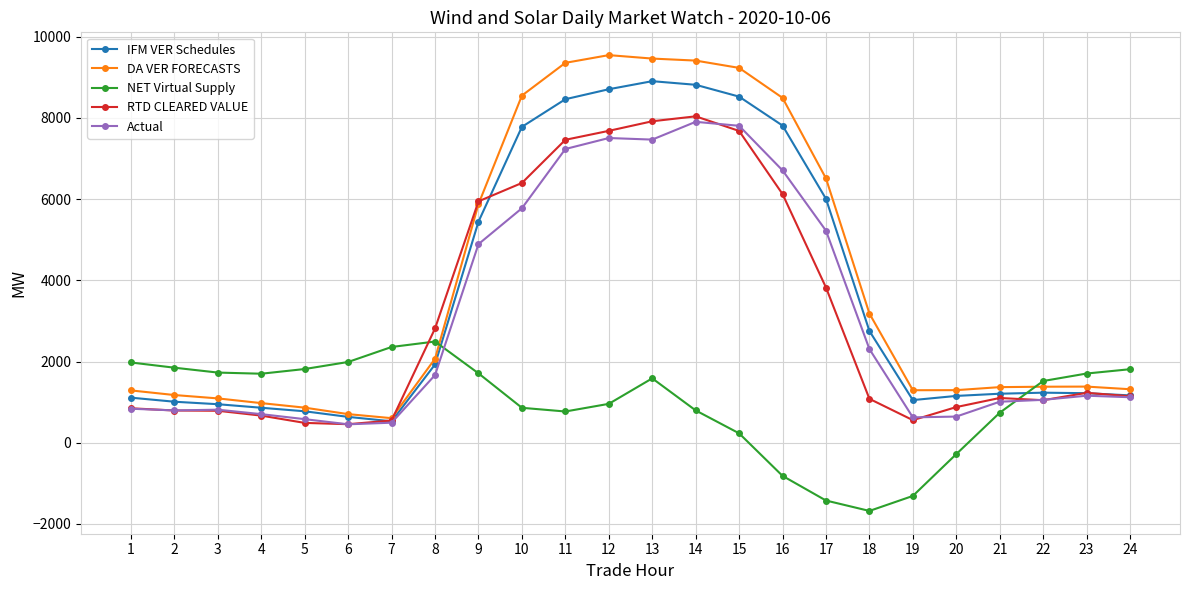

How many lines are shown in the chart?

5